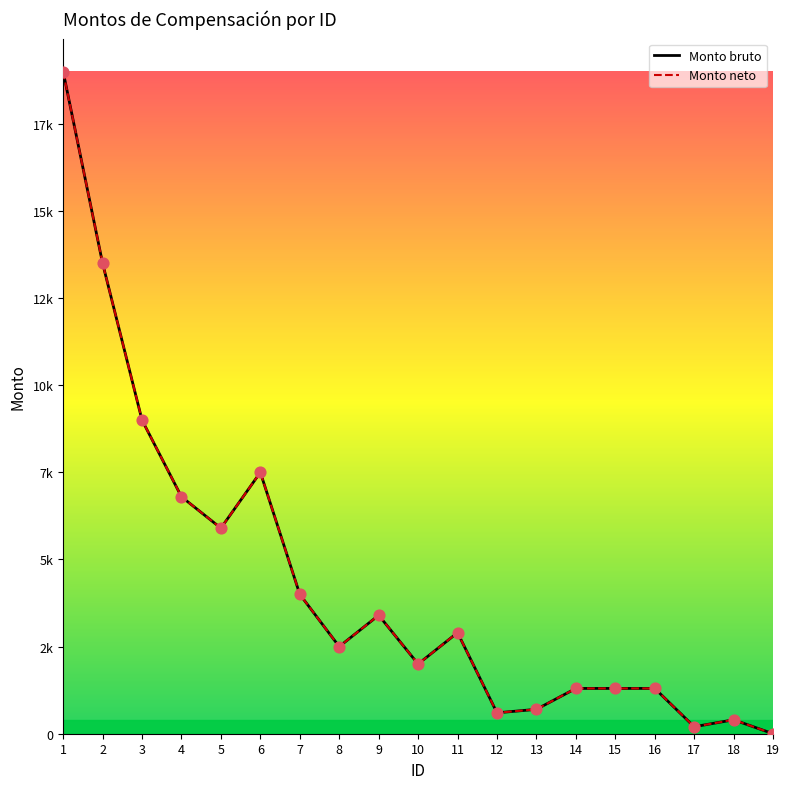

At how many categories does at least one series exceed 6986?

4